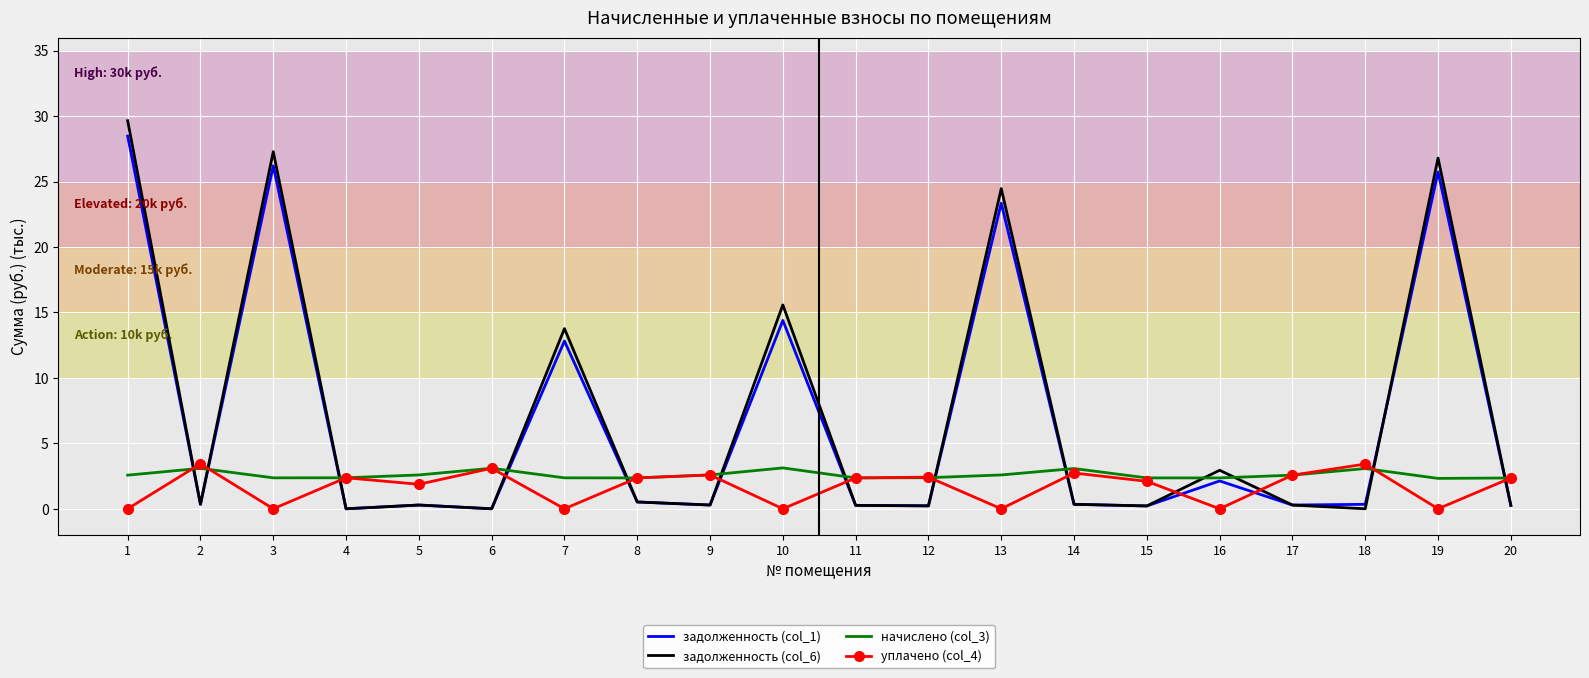

Between 7 and 13, which series saw the biggest shift?

задолженность (col_6)